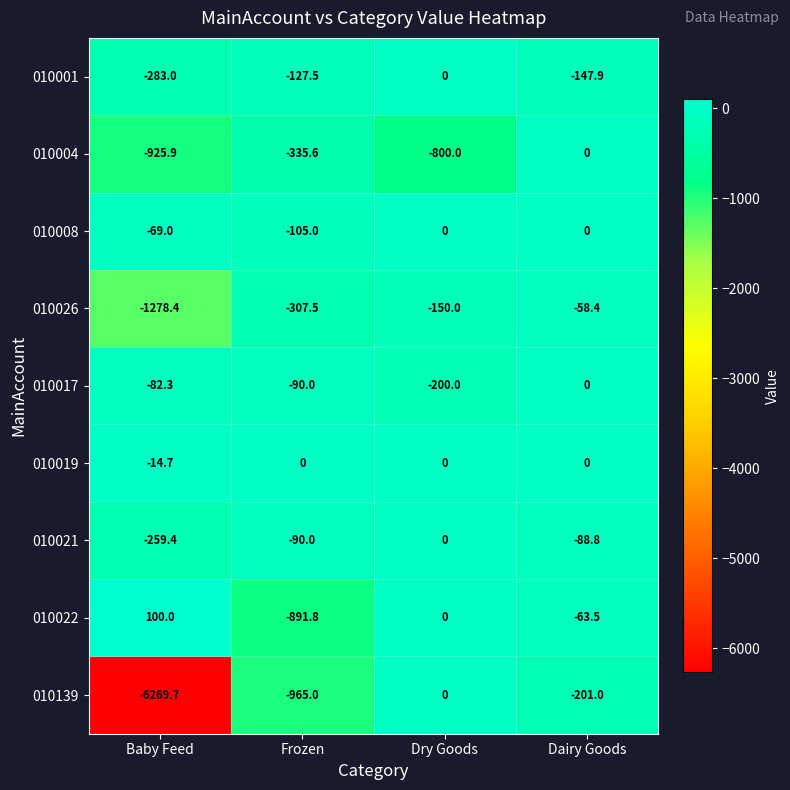

At which category does the chart reach its minimum across all series?

Baby Feed